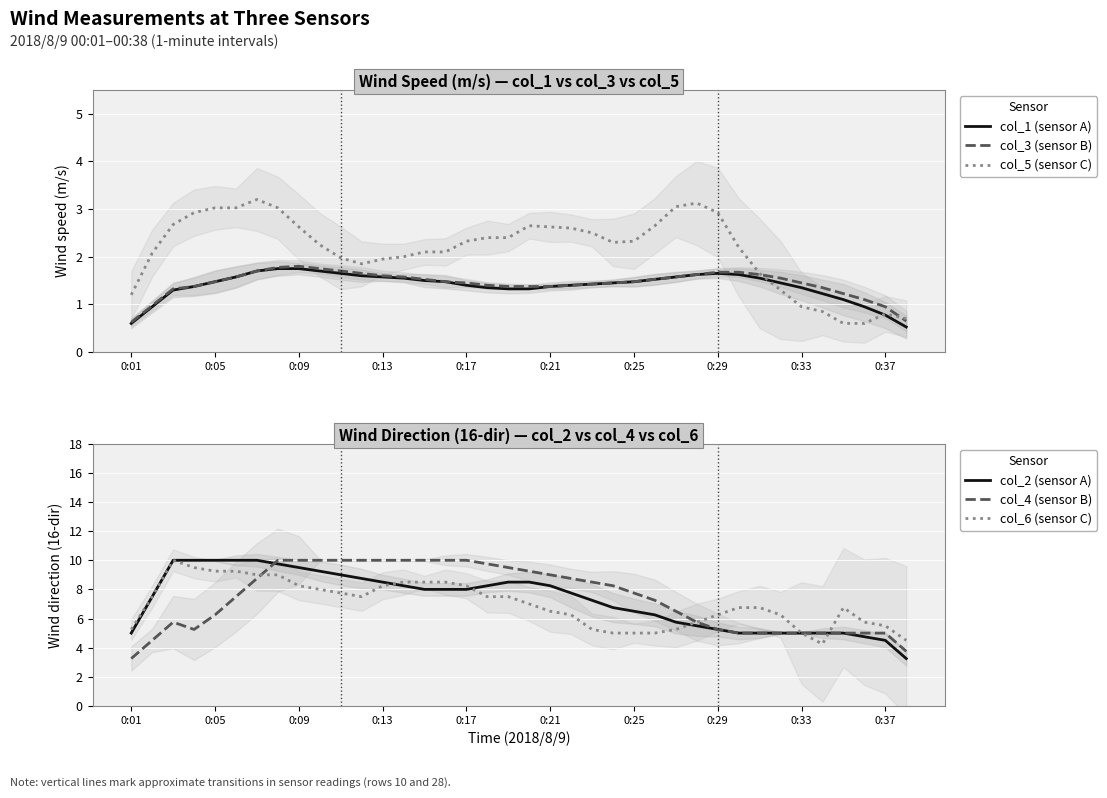

What is the lowest value of the col_3 (sensor B) series?

0.6